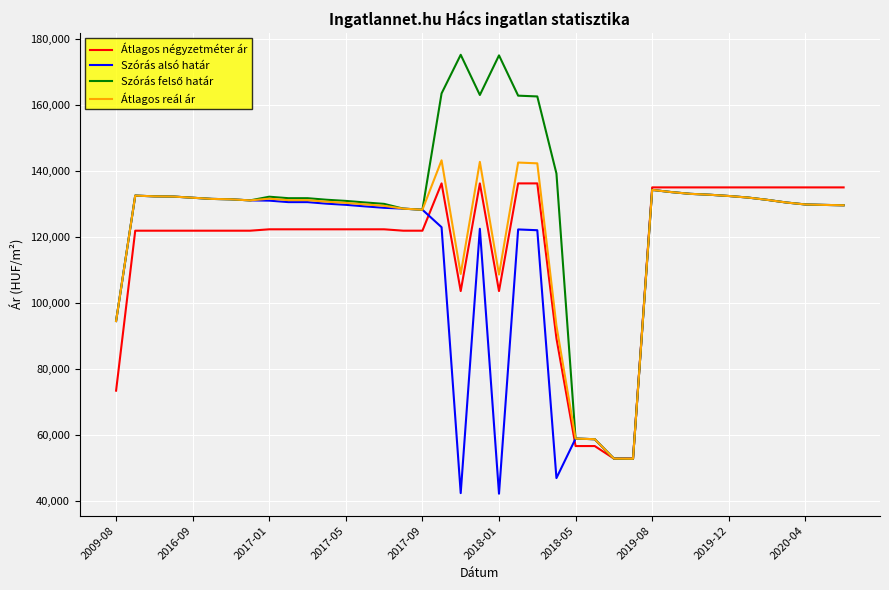

What is the highest value of the Átlagos négyzetméter ár series?

136212